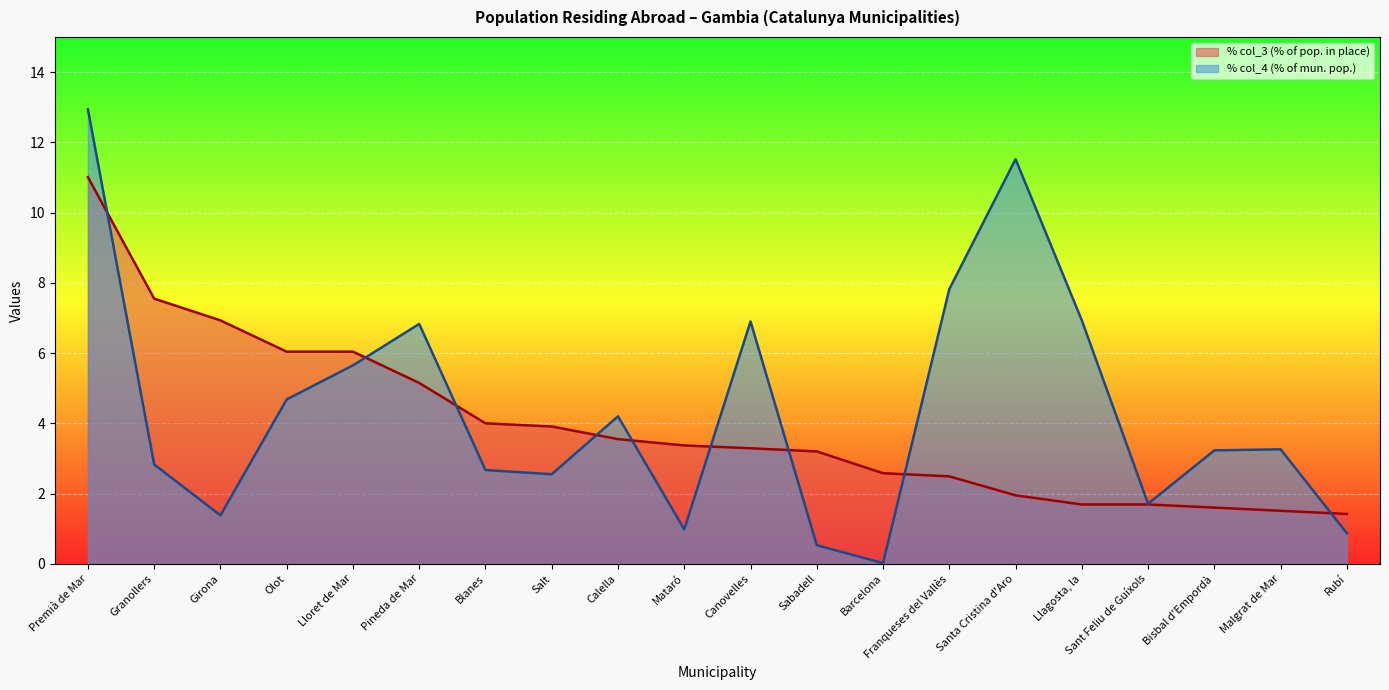

What is the maximum value shown in the chart?

12.9